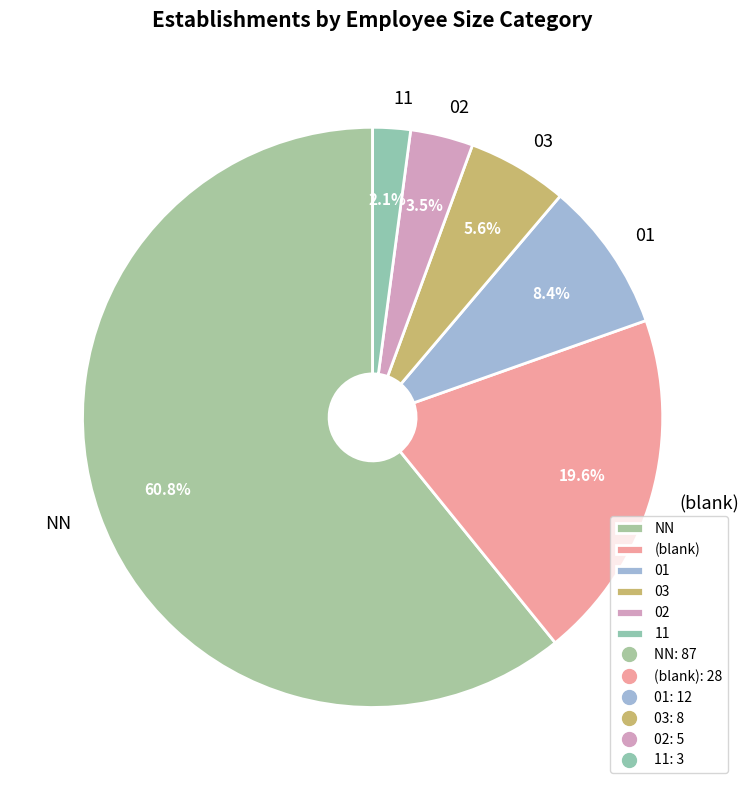

What is the largest slice in the pie chart?

NN